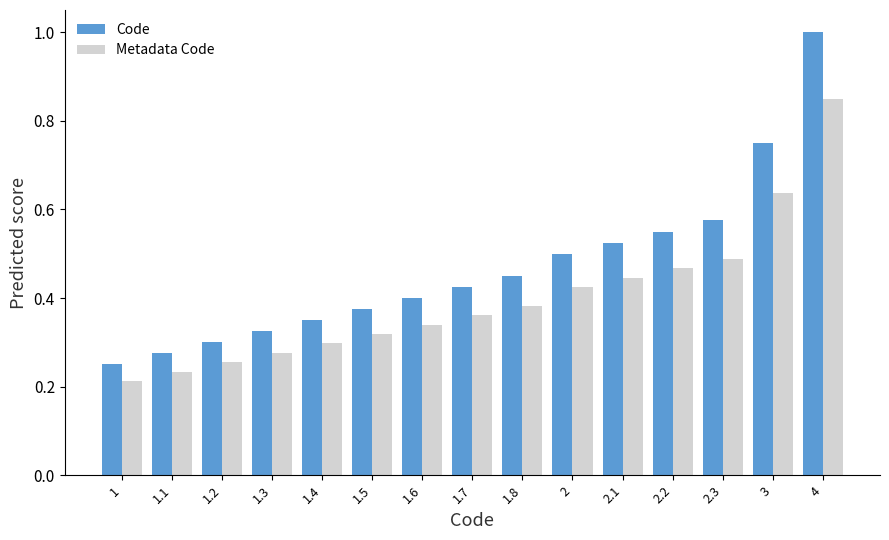

Which label corresponds to the smallest value in the chart?

1